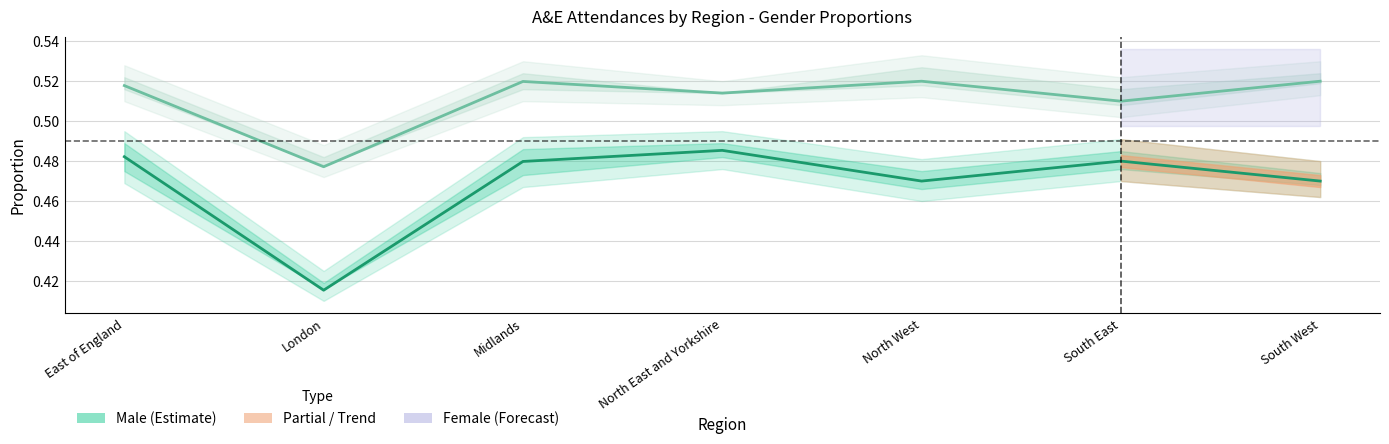

True or false: Male proportion and Female proportion cross at least once.

False